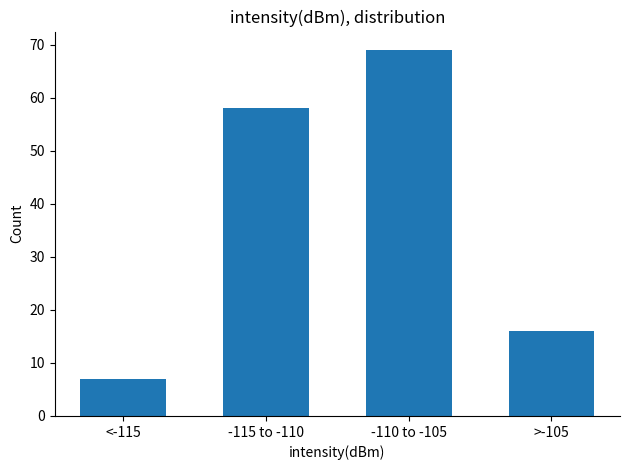

Reading left to right, extract all data points from this chart.

7	58	69	16